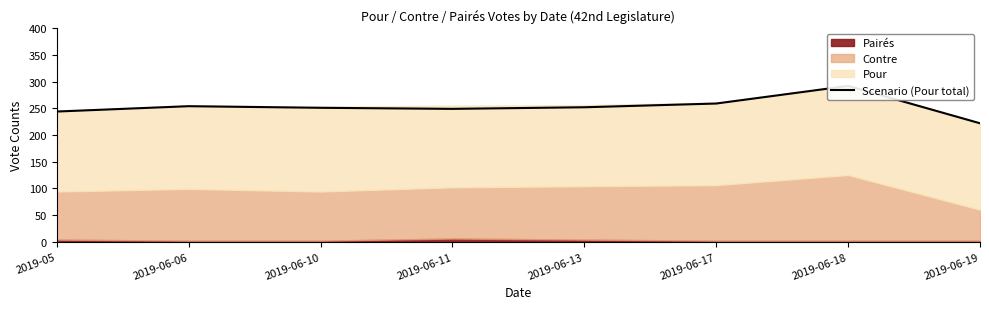

How many lines are shown in the chart?

1